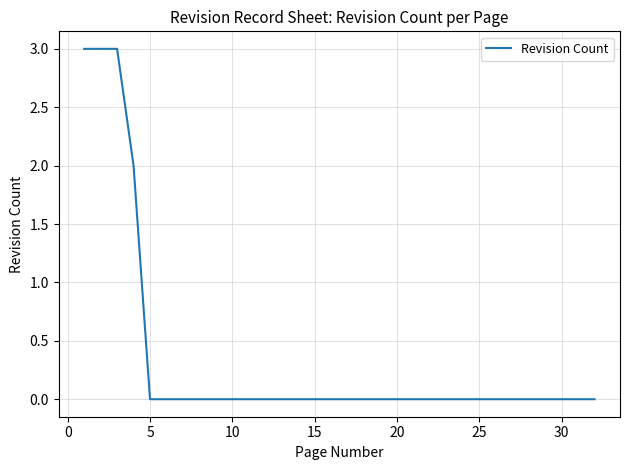

What is the greatest value displayed?

3